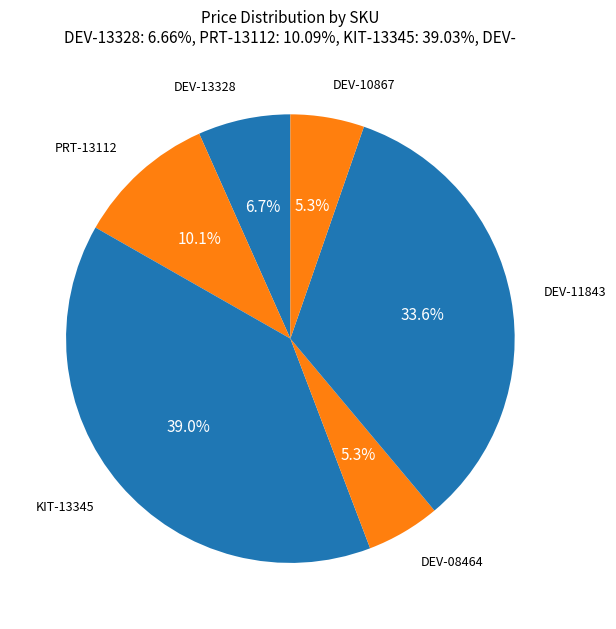

Do KIT-13345 and DEV-13328 together represent more than half of the pie?

No